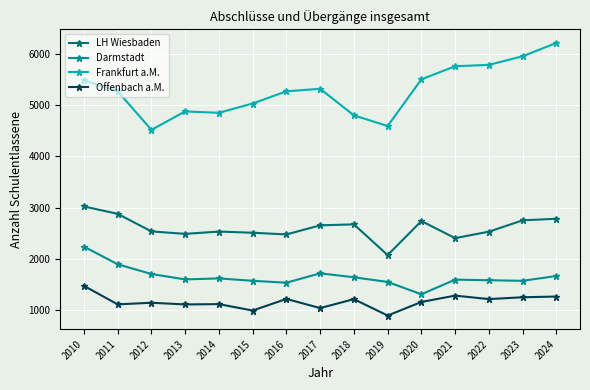

Which series has the largest total across all categories?

Frankfurt a.M.